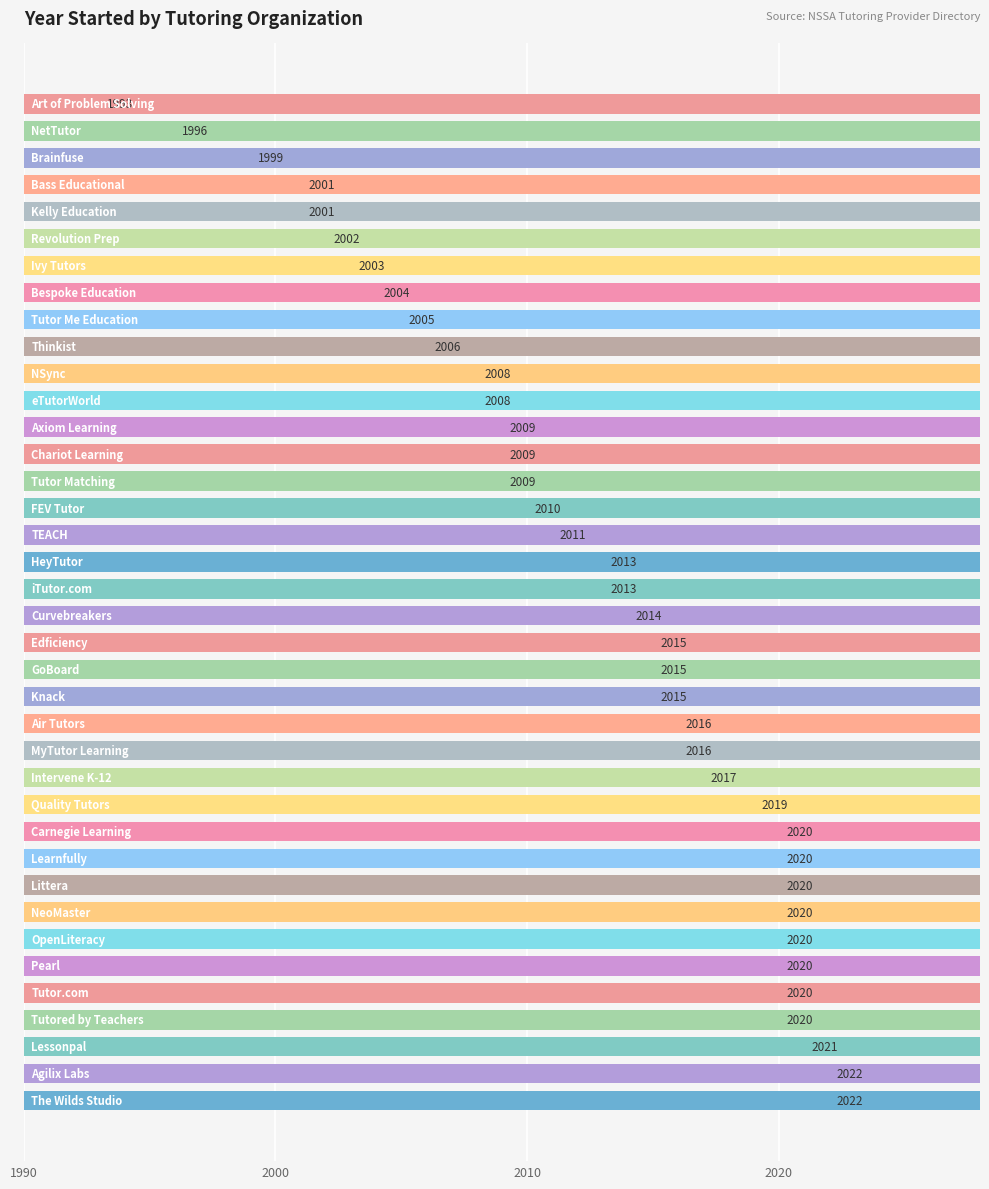

Count the number of categories in the chart.

38